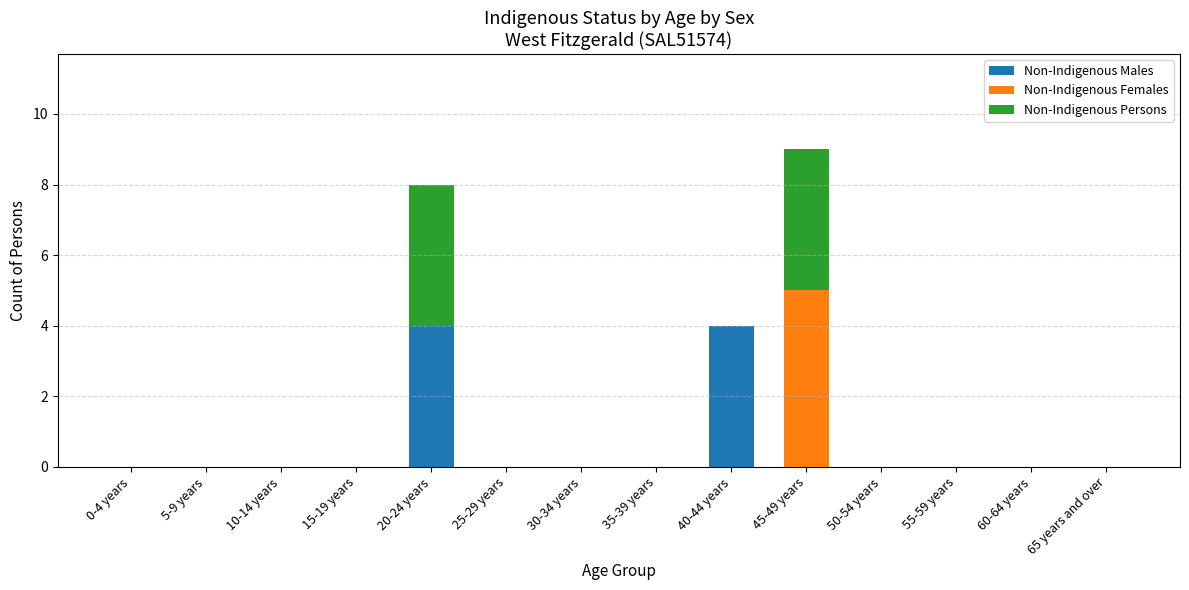

True or false: Non-Indigenous Males has a value of 2 at 50-54 years.

False